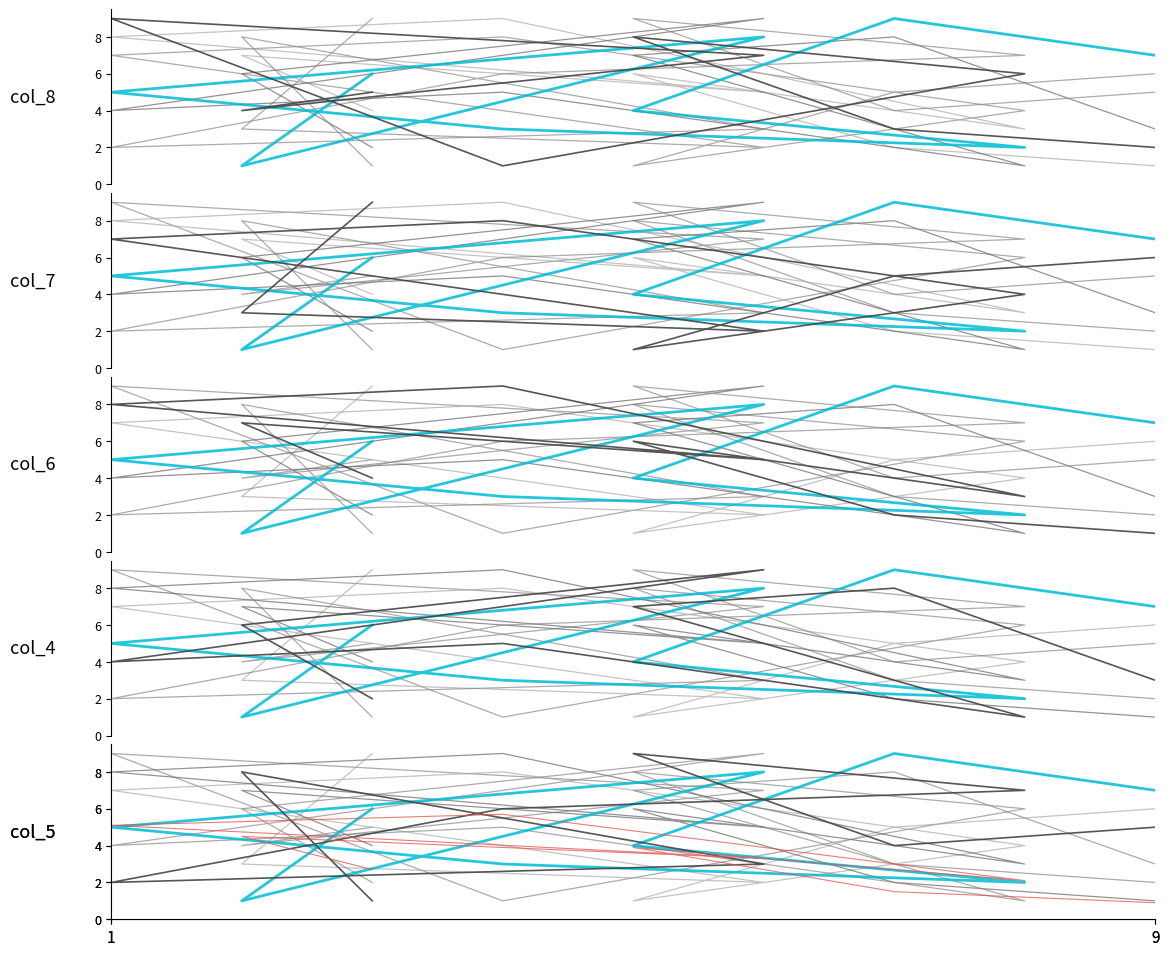

What is the sum of all col_5 values?

45.0